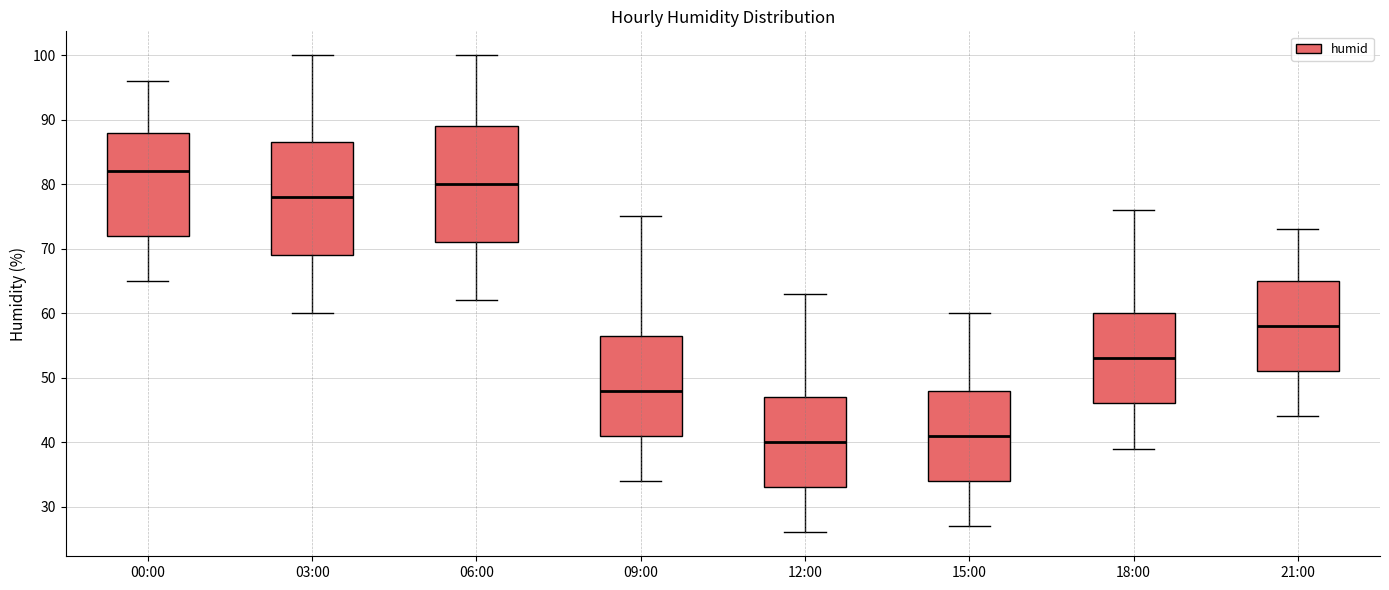

Which box's median line is the lowest?

12:00